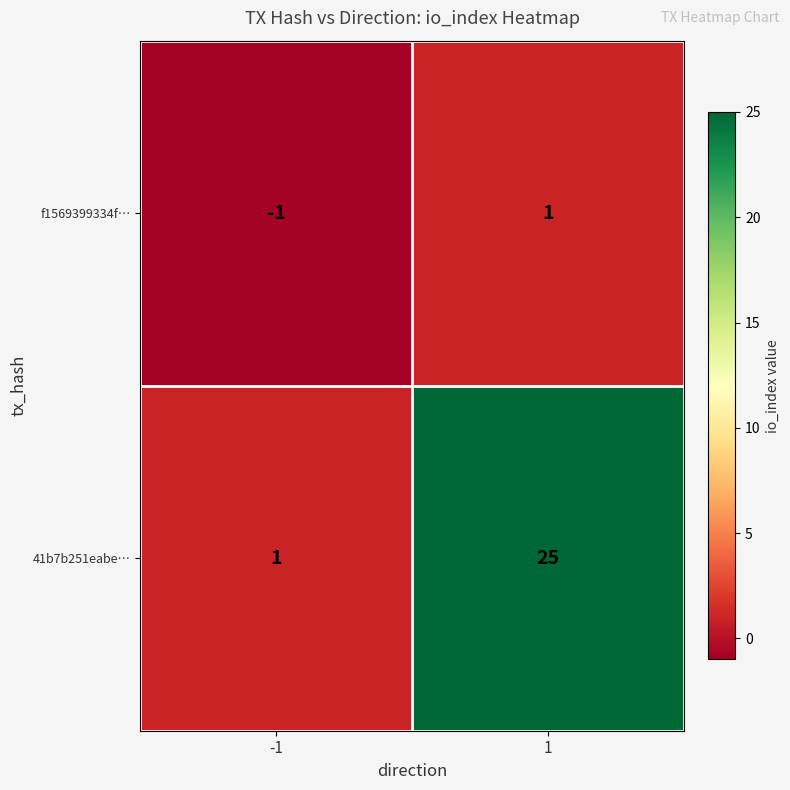

At how many categories does at least one series exceed 12?

1